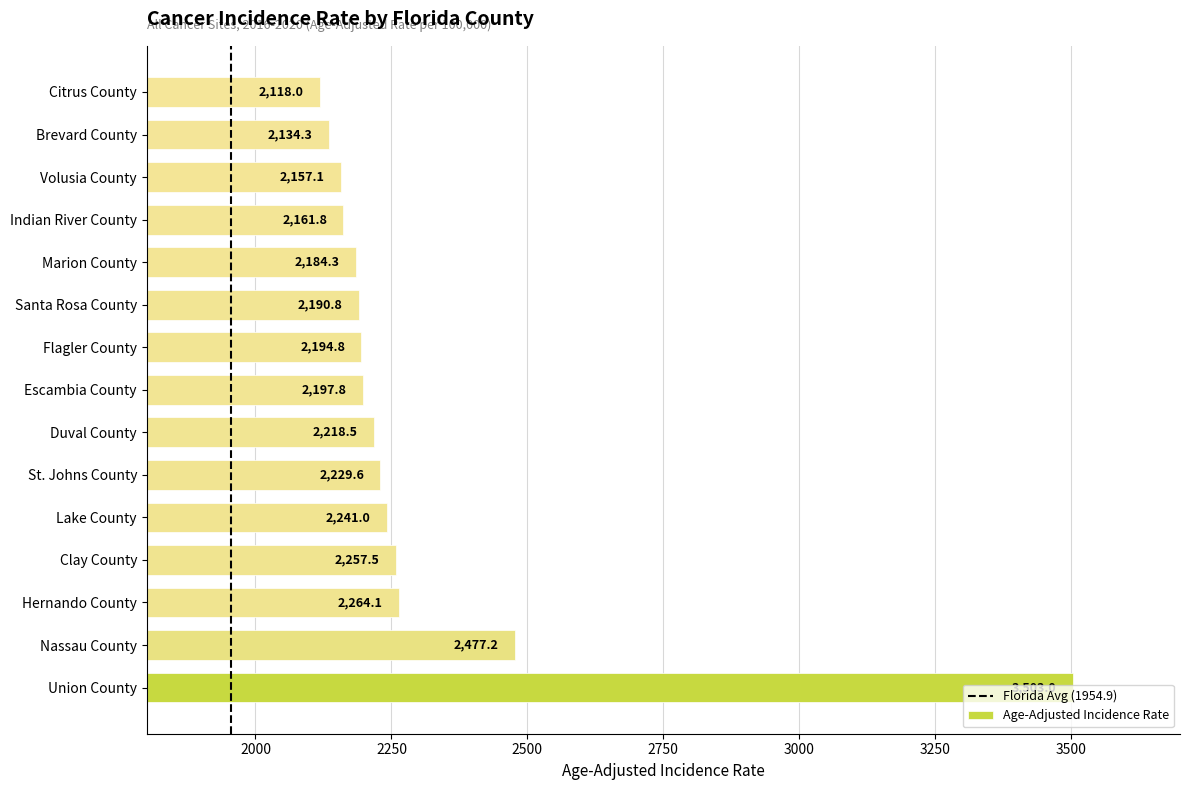

List the labels in order of value, largest first.

Union County, Nassau County, Hernando County, Clay County, Lake County, St. Johns County, Duval County, Escambia County, Flagler County, Santa Rosa County, Marion County, Indian River County, Volusia County, Brevard County, Citrus County